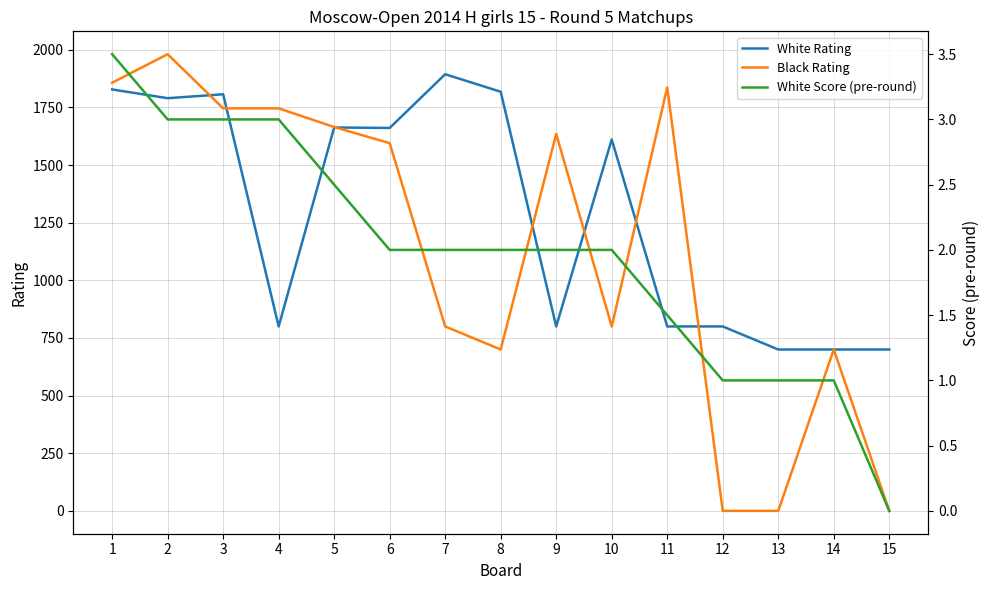

At 8, list the series in order from largest to smallest.

White Rating, Black Rating, White Score (pre-round)